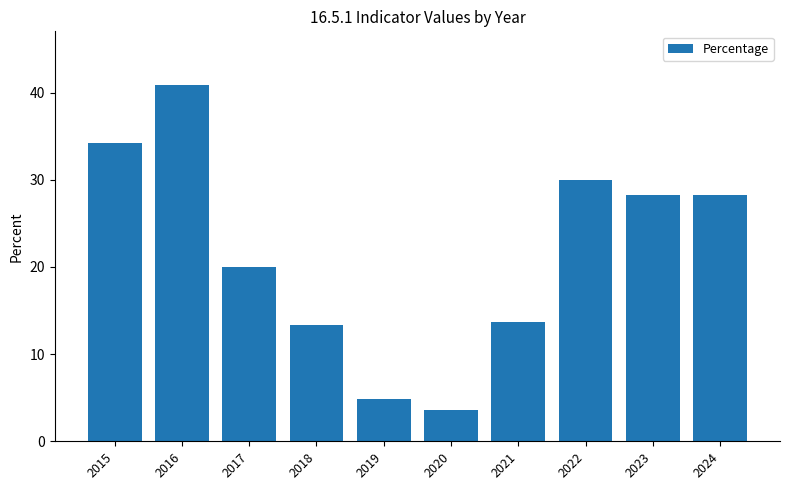

Where is the data nearest to the value 22?

2017